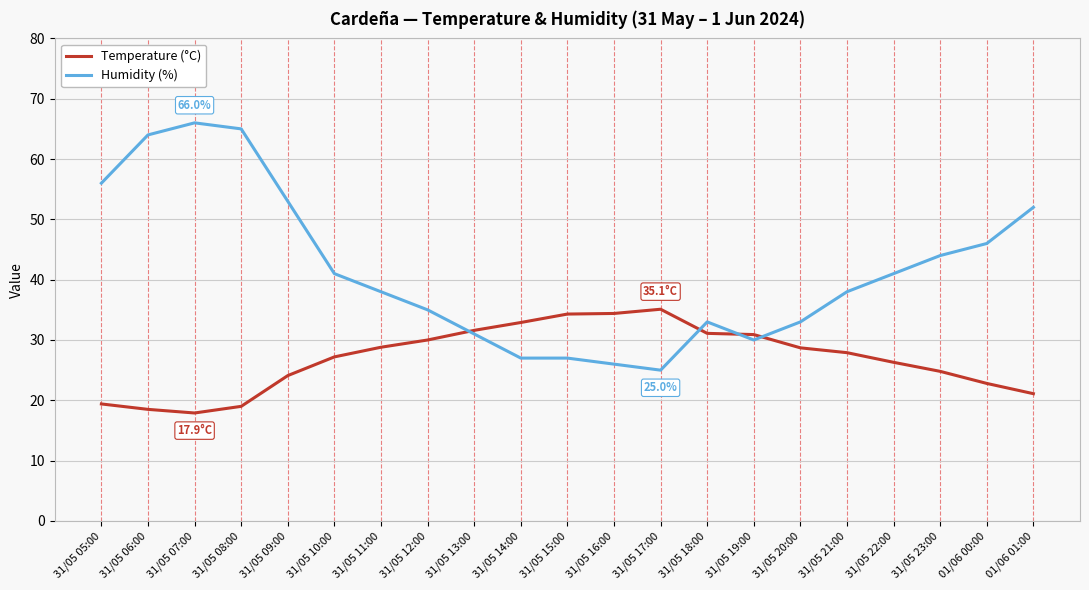

What position from the left is 01/06 01:00?

21